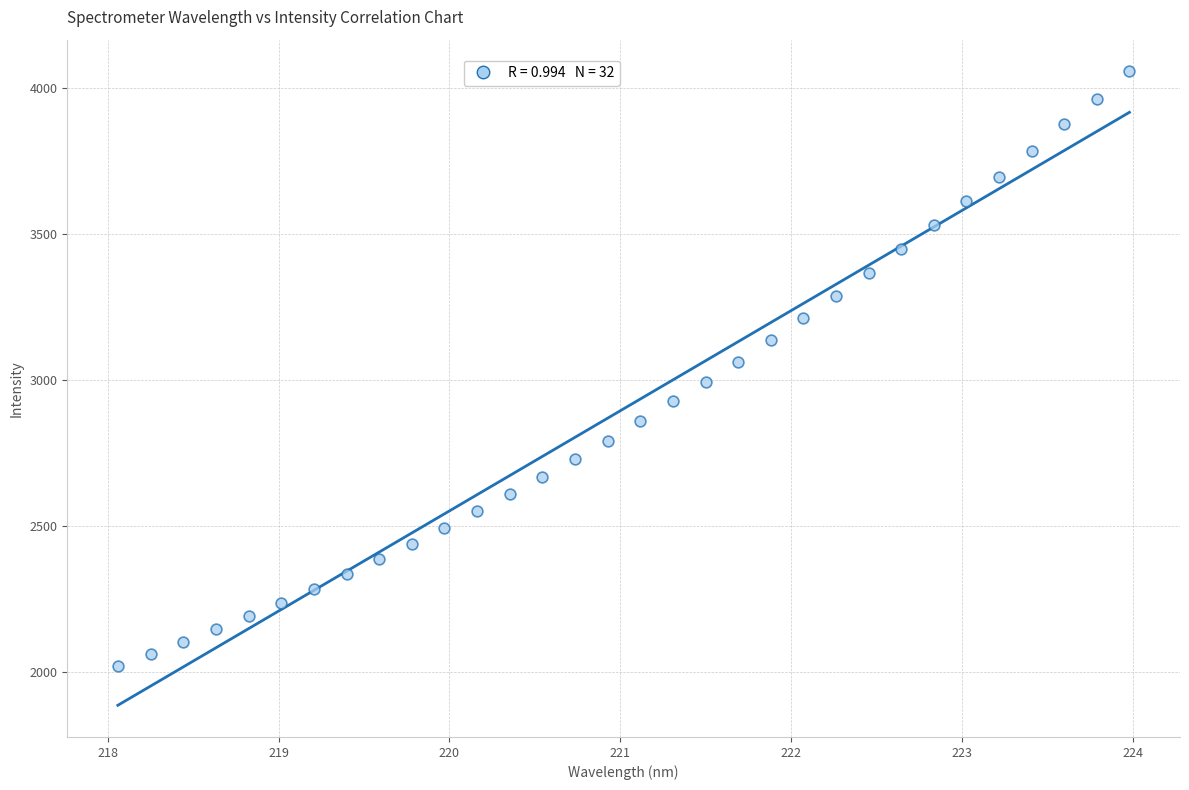

What is the range of Y values (max minus min)?

2036.3